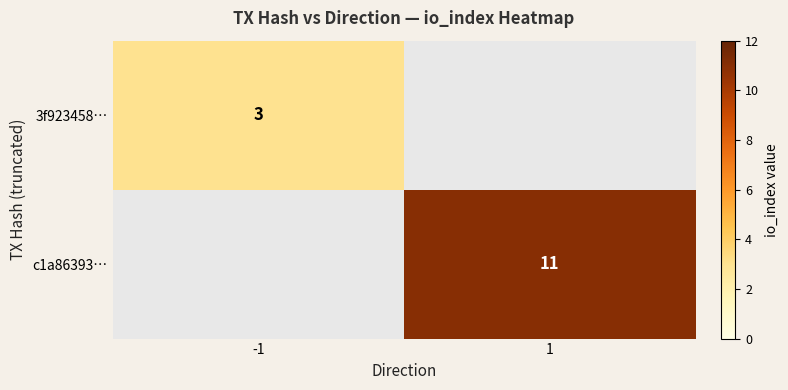

What is the smallest value displayed?

3.0